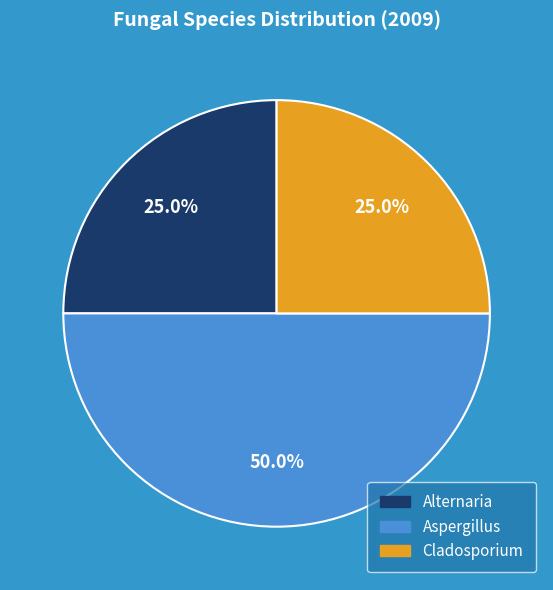

To the nearest percent, what is the average slice percentage?

33%